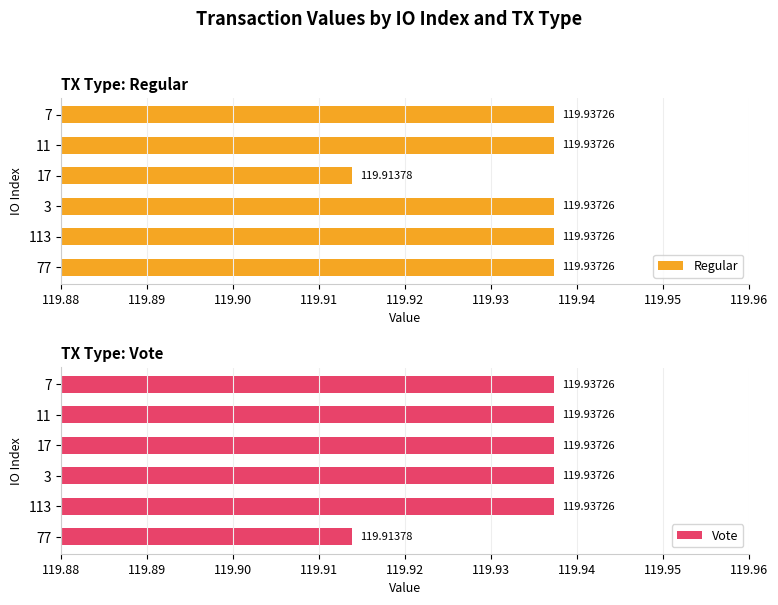

Reading left to right, extract all data points from this chart.

Regular: 119.9	119.9	119.9	119.9	119.9	119.9
Vote: 119.9	119.9	119.9	119.9	119.9	119.9